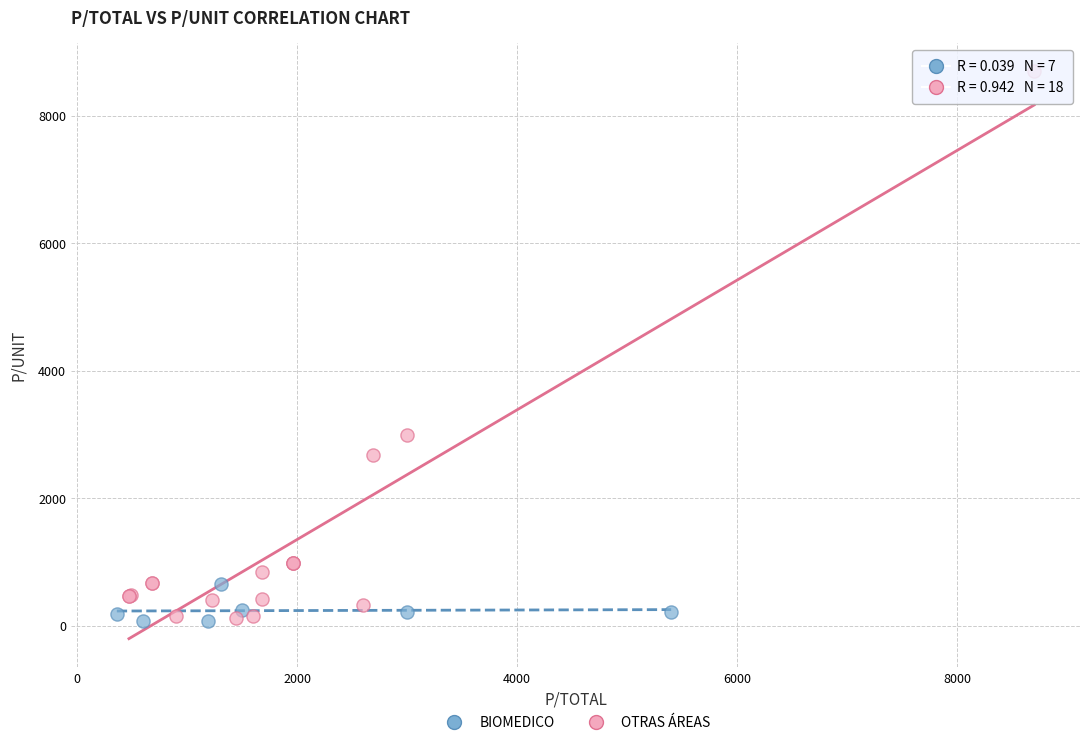

Which series has the widest spread of Y values?

OTRAS ÁREAS